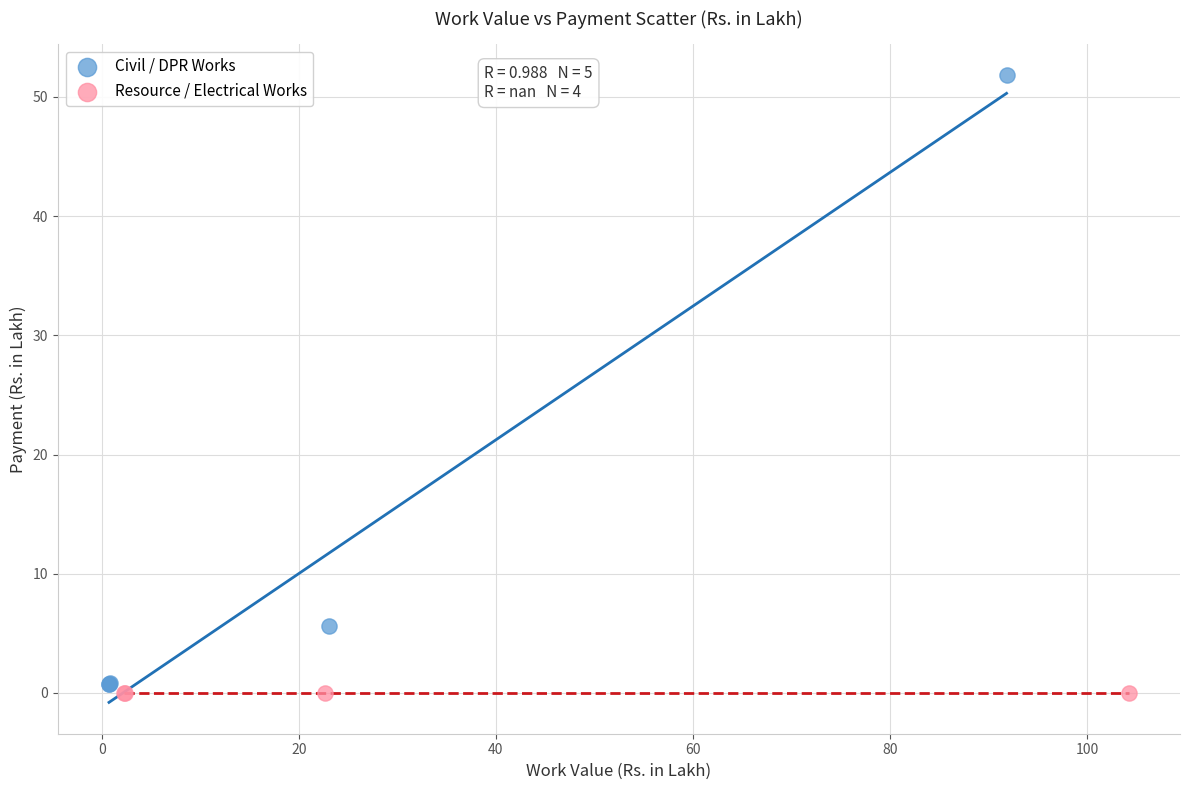

Which series reaches the minimum Y coordinate?

Resource / Electrical Works